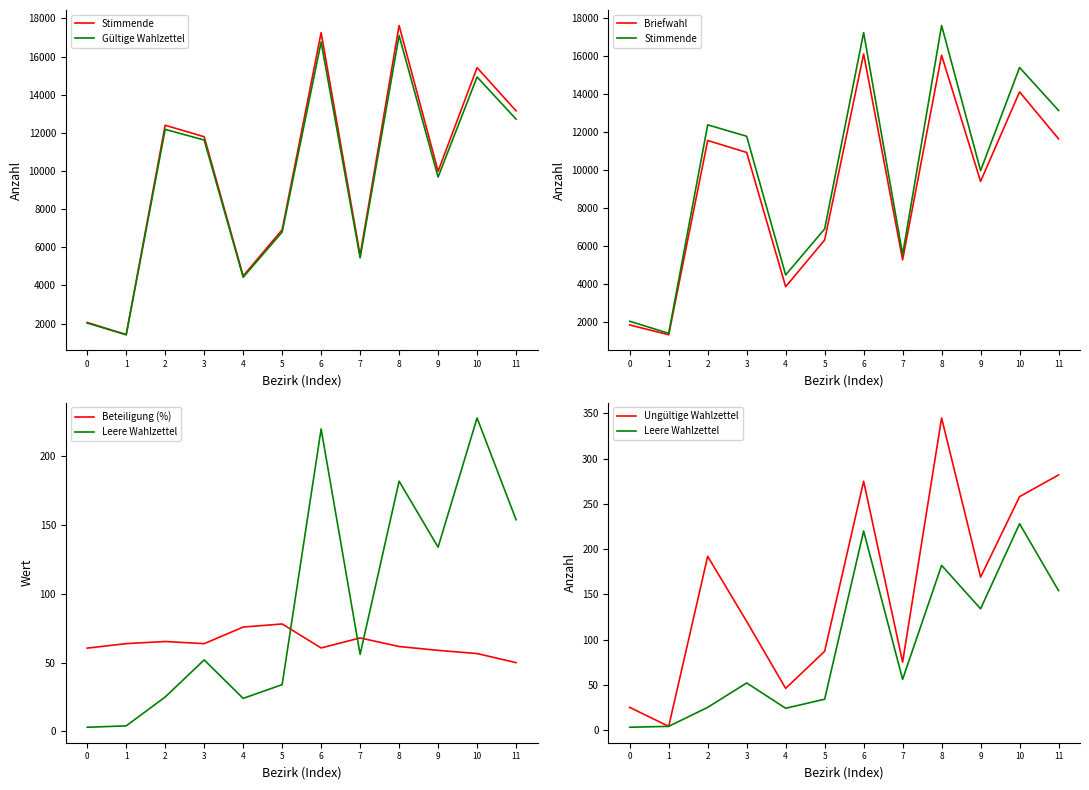

What is the value of the Stimmende point at the 8th from the left?

5576.0